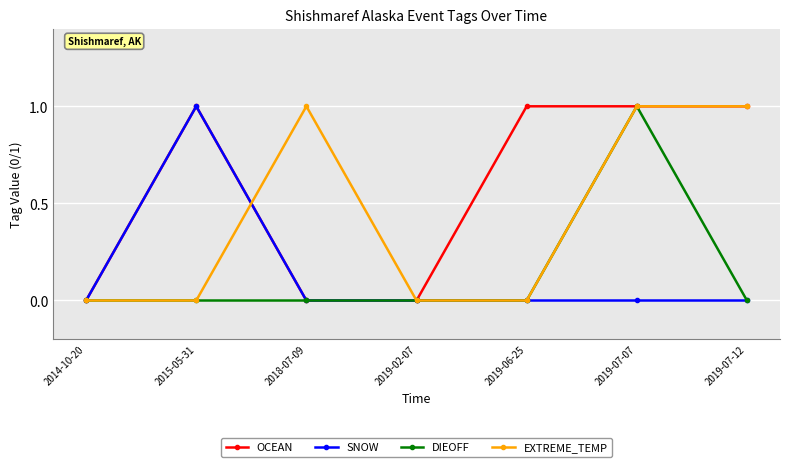

Which category has the highest value in the DIEOFF series?

2019-07-07